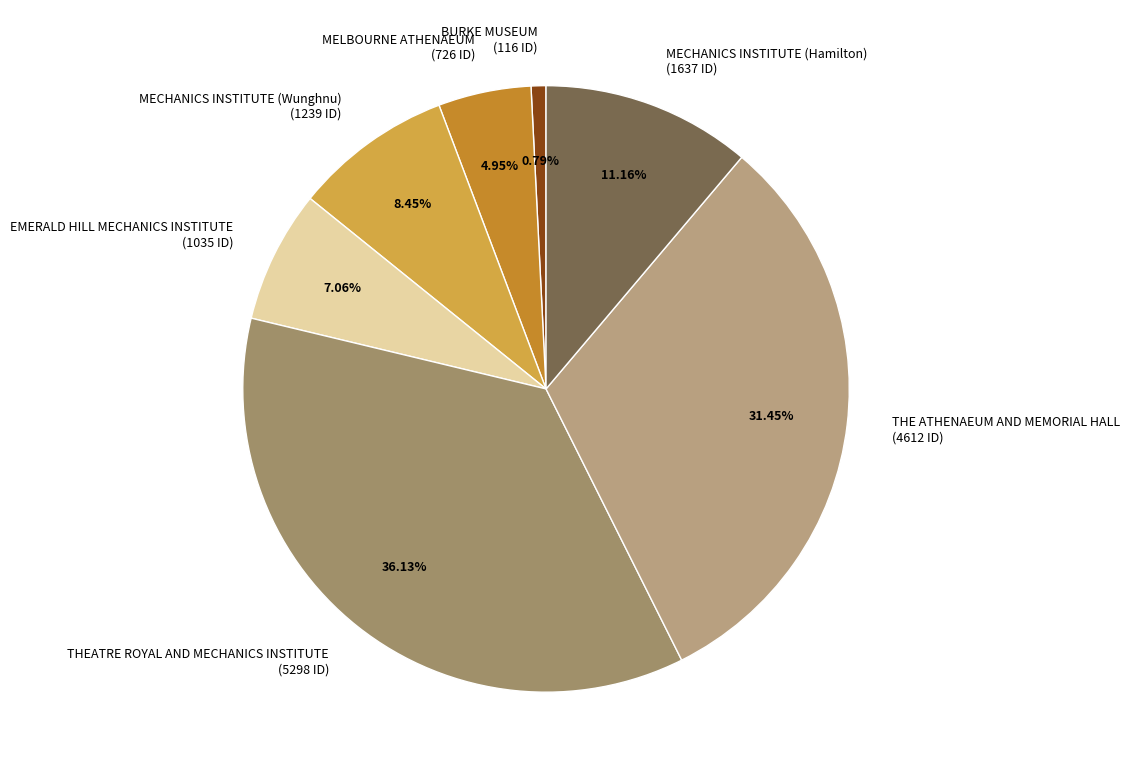

What is the largest slice in the pie chart?

THEATRE ROYAL AND MECHANICS INSTITUTE